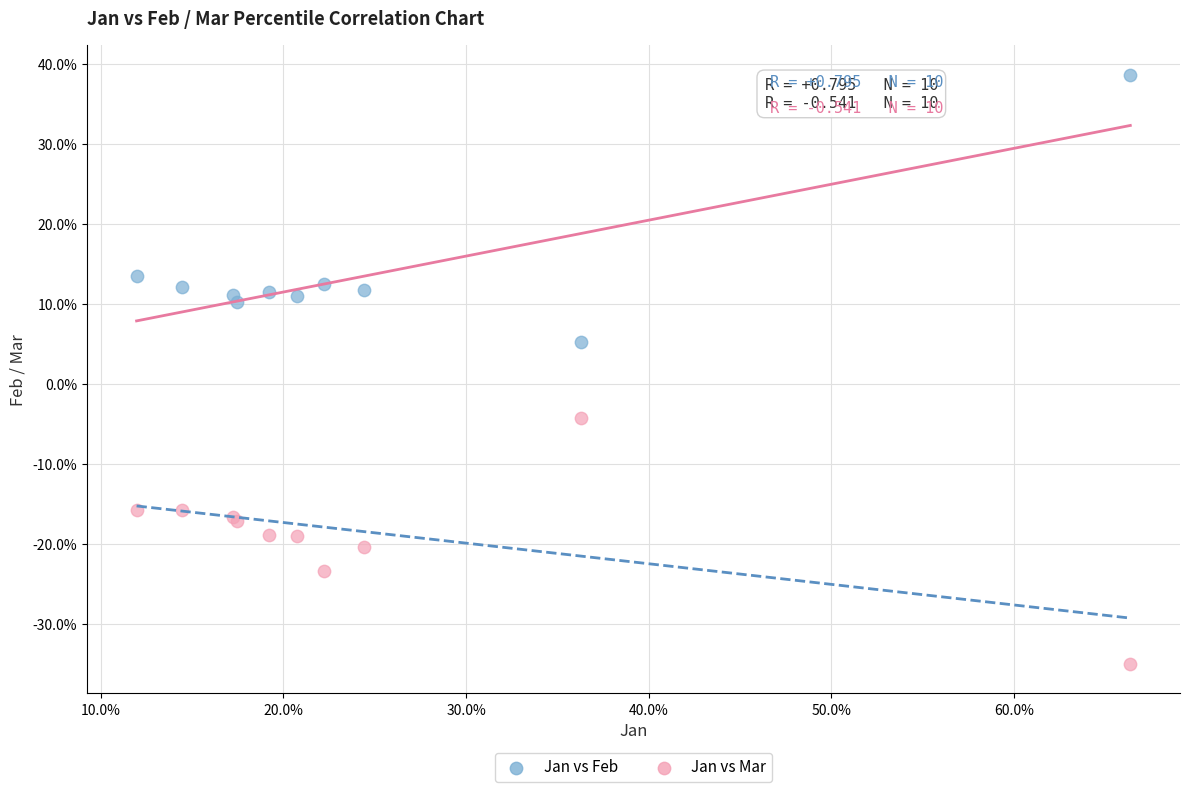

What are all the series names shown in the legend?

Jan vs Feb, Jan vs Mar